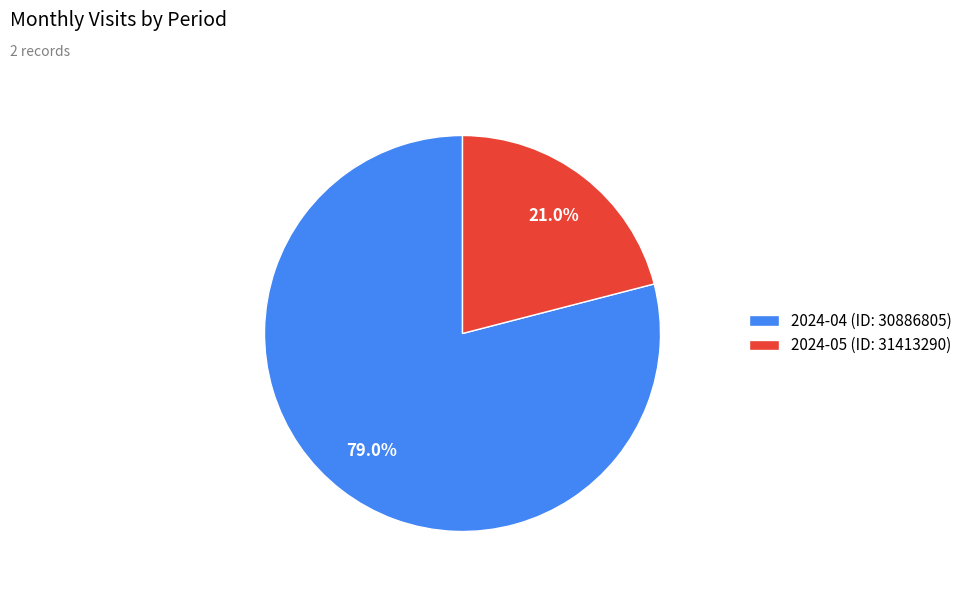

Count the number of slices in the pie.

2